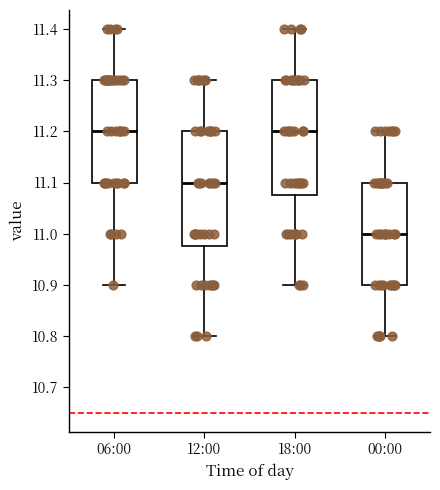

Reading left to right, transcribe this box plot: for each box, give where its median line is, the range the box spans, and where its two whiskers end, as read against the y-axis. The values are not printed on the chart, so give them approximately, as read against the axis.

06:00: median 11.20, box 11.10 to 11.30, whiskers 10.90 to 11.40
12:00: median 11.10, box 10.98 to 11.20, whiskers 10.80 to 11.30
18:00: median 11.20, box 11.08 to 11.30, whiskers 10.90 to 11.40
00:00: median 11.00, box 10.90 to 11.10, whiskers 10.80 to 11.20